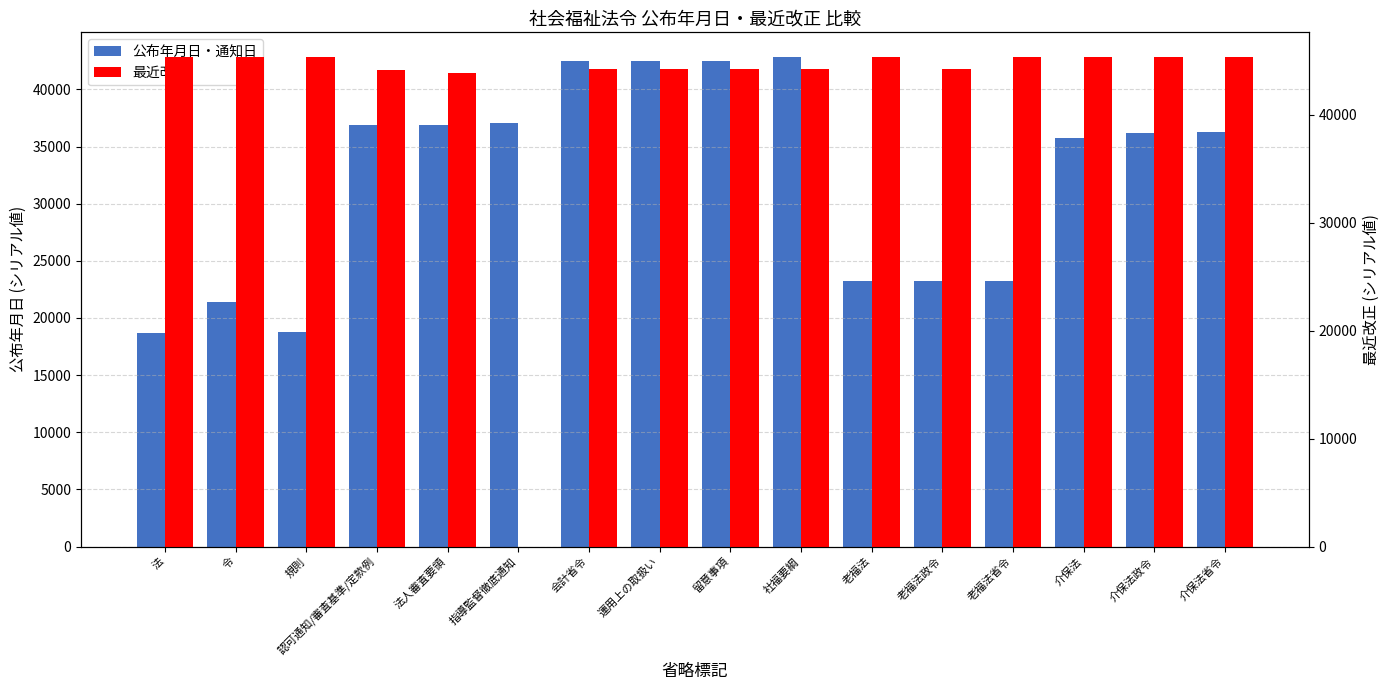

At which label does 公布年月日・通知日 first exceed 36250?

認可通知/審査基準/定款例